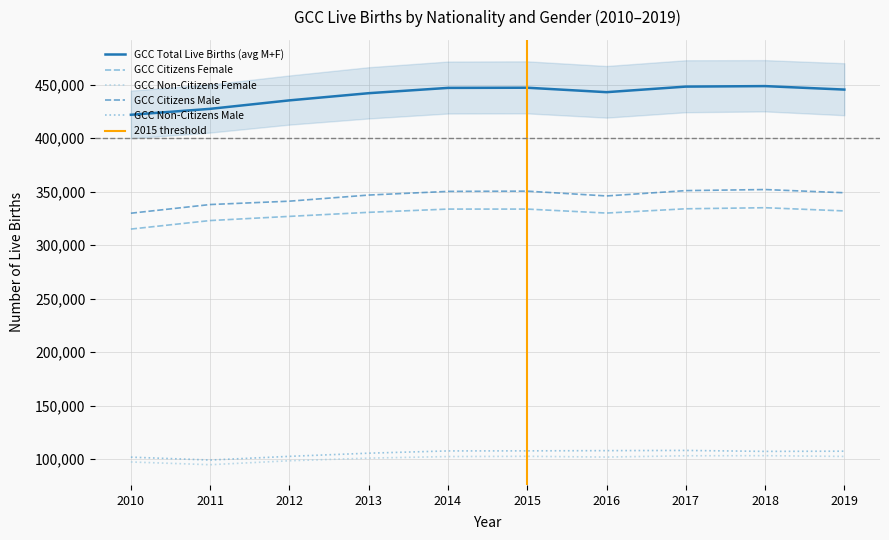

At which category does GCC Total Female Live Births reach its first local peak?

2015